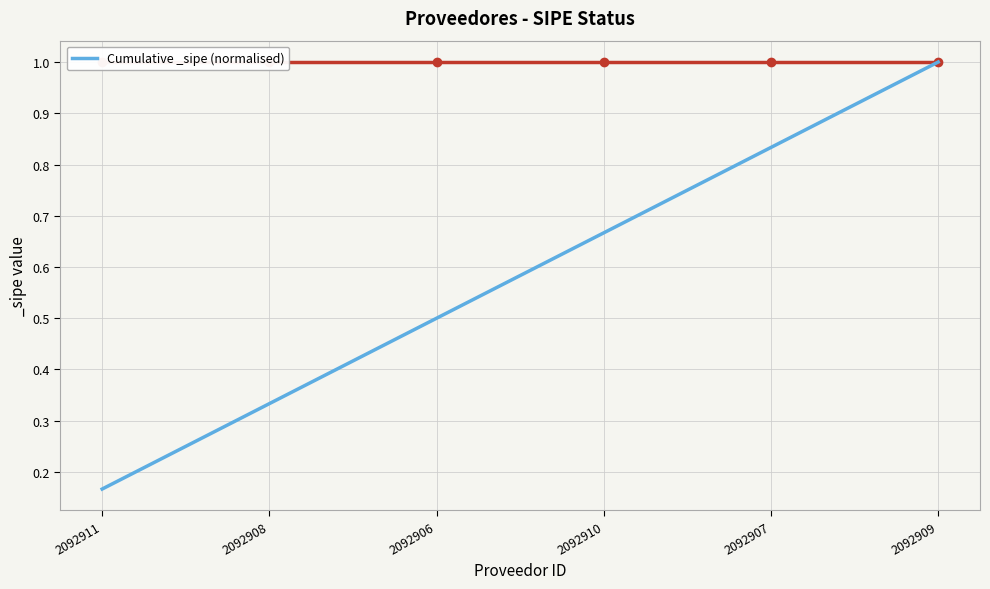

List the labels in order of value, smallest first.

2092911, 2092908, 2092906, 2092910, 2092907, 2092909